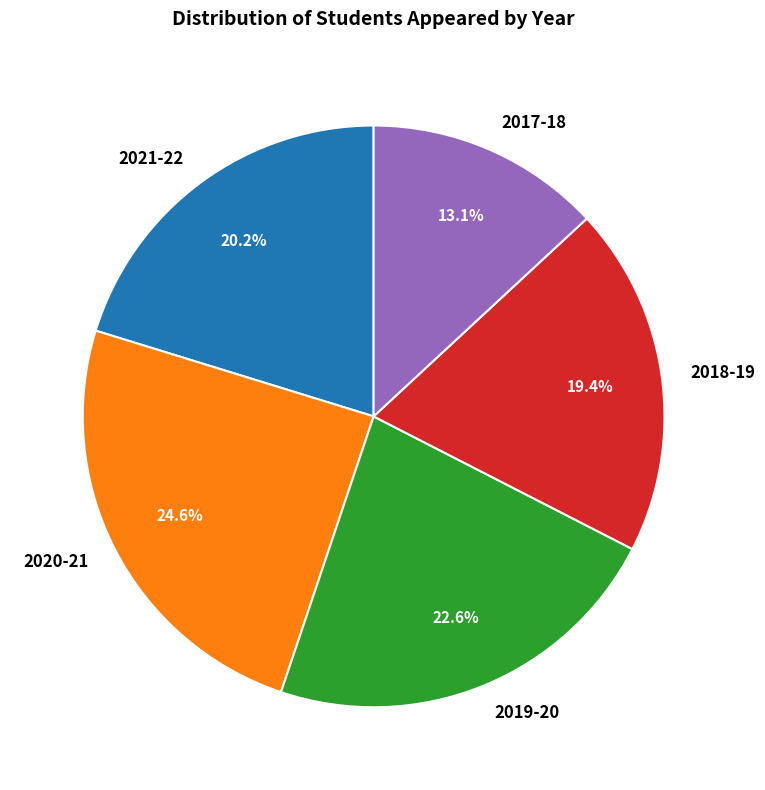

What is the largest slice in the pie chart?

2020-21